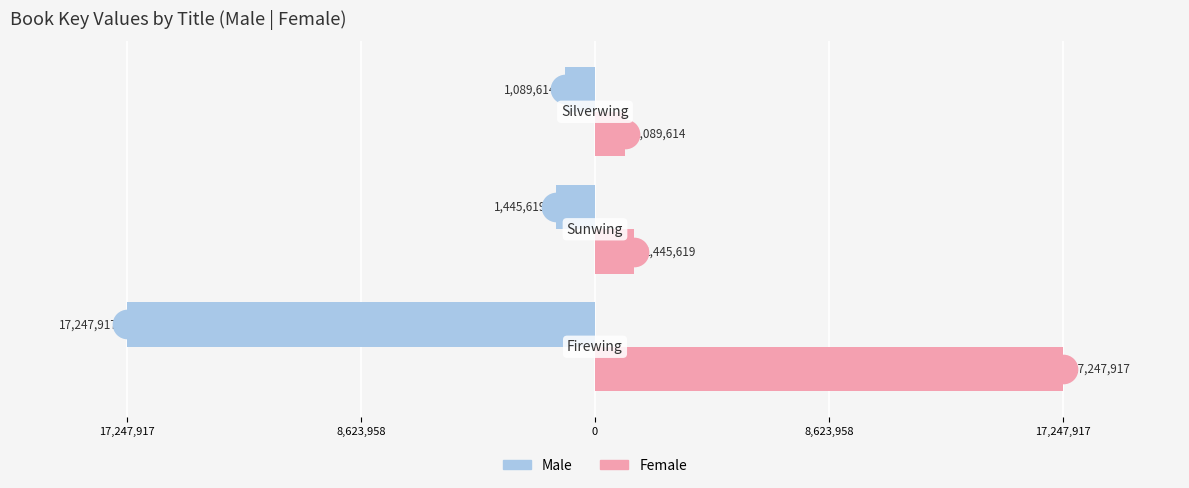

At how many categories does at least one series exceed -950751?

3